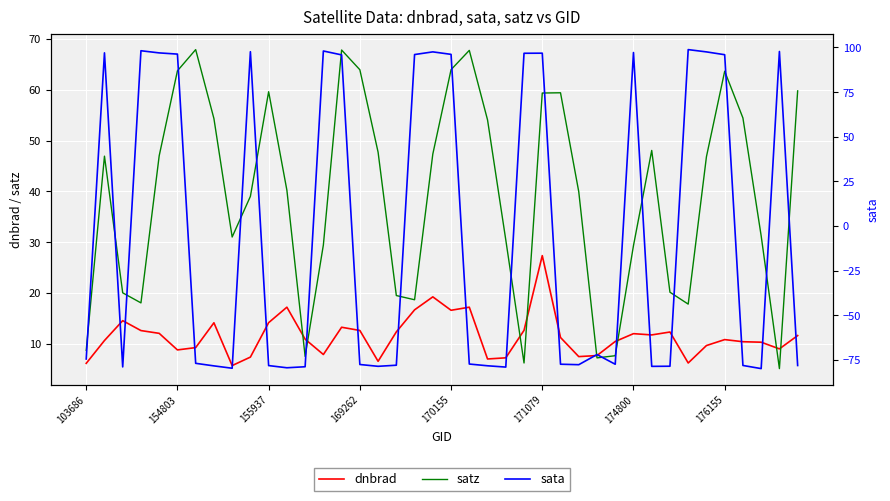

What is the maximum value for dnbrad?

27.3